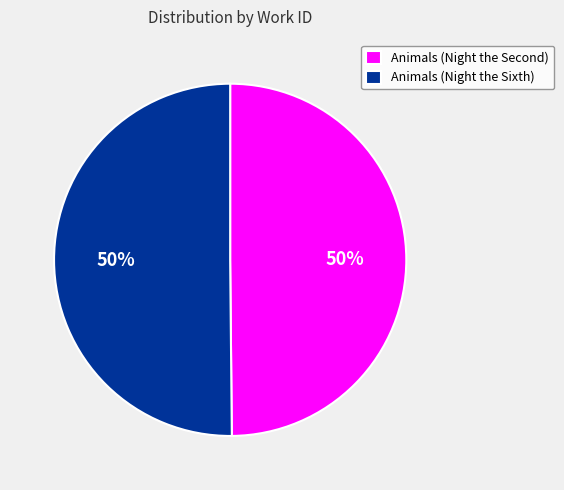

To the nearest percent, what percentage of the pie is Animals (Night the Sixth)?

50%